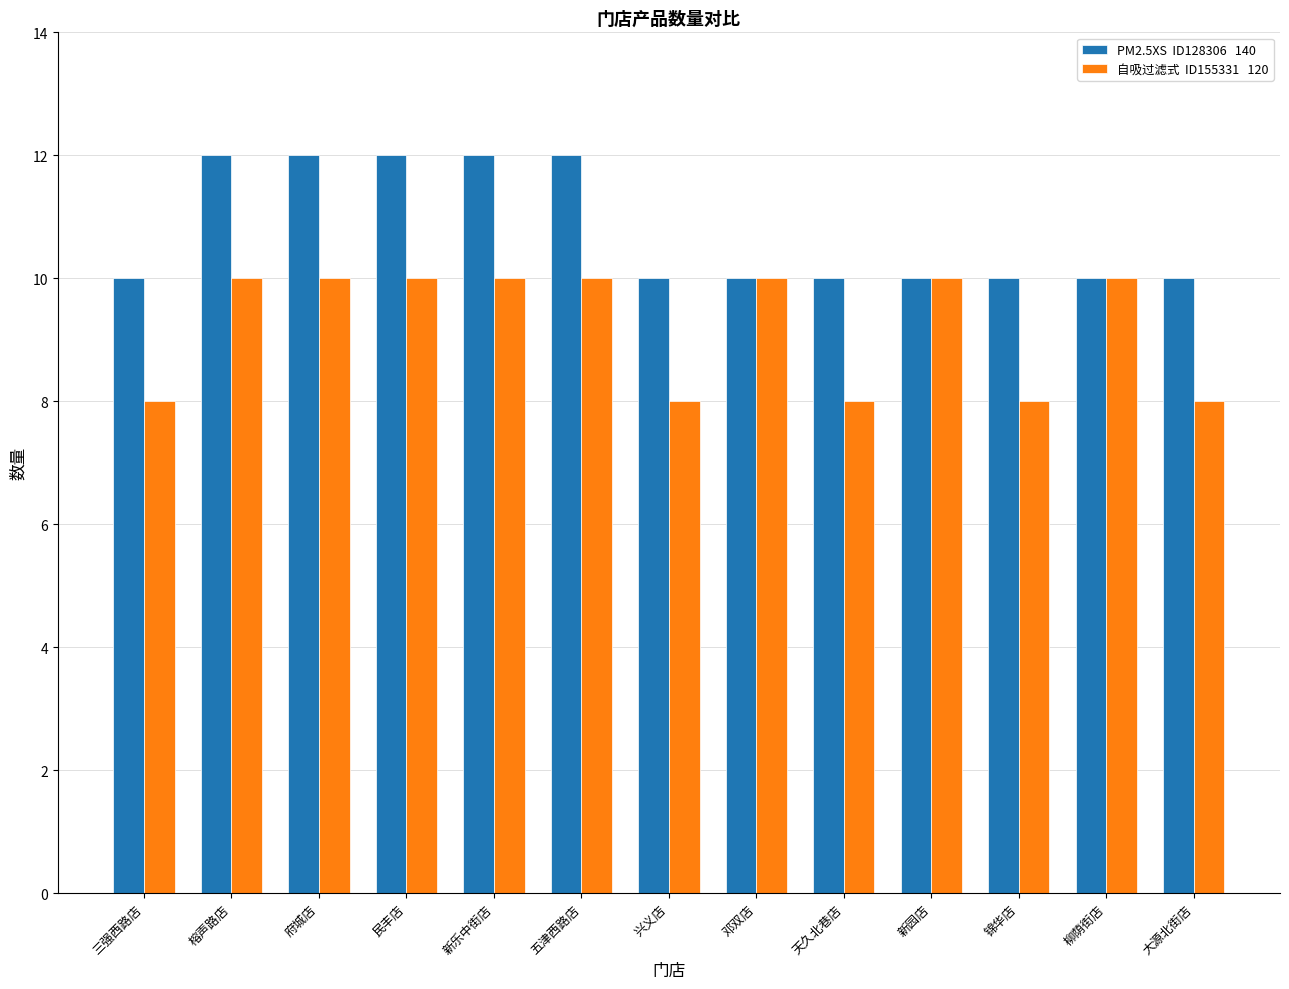

What is the total value across all series at 三强西路店?

18